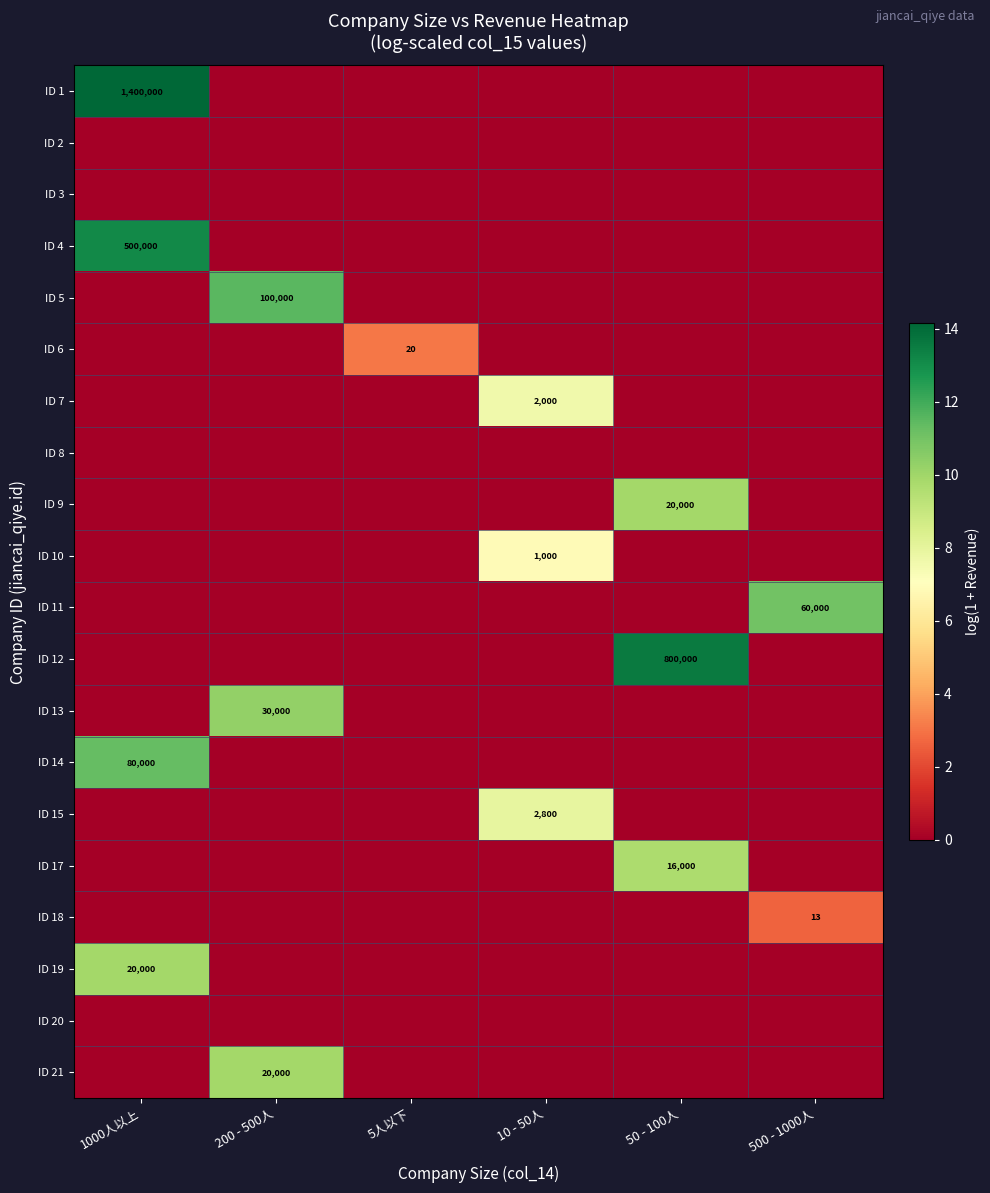

Rank the series at 50 - 100人 from lowest to highest value.

ID 1, ID 2, ID 3, ID 4, ID 5, ID 6, ID 7, ID 8, ID 10, ID 11, ID 13, ID 14, ID 15, ID 18, ID 19, ID 20, ID 21, ID 17, ID 9, ID 12